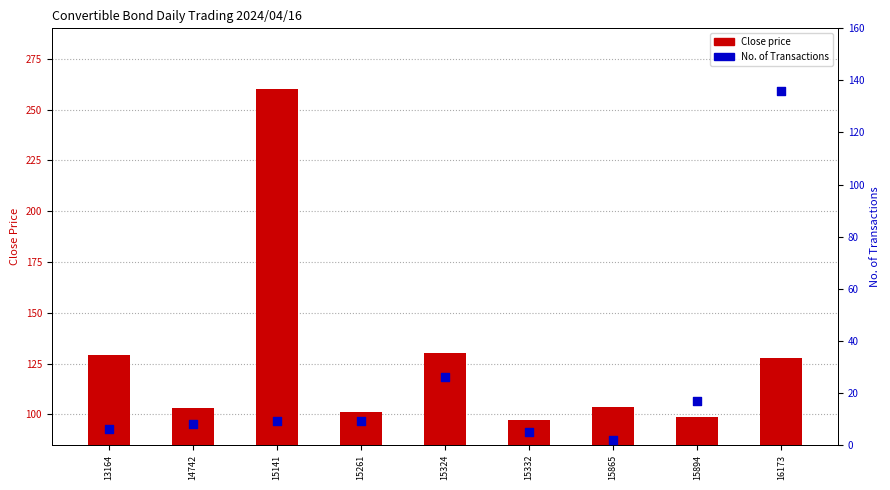

Which series reaches the minimum Y coordinate?

No. of Transactions